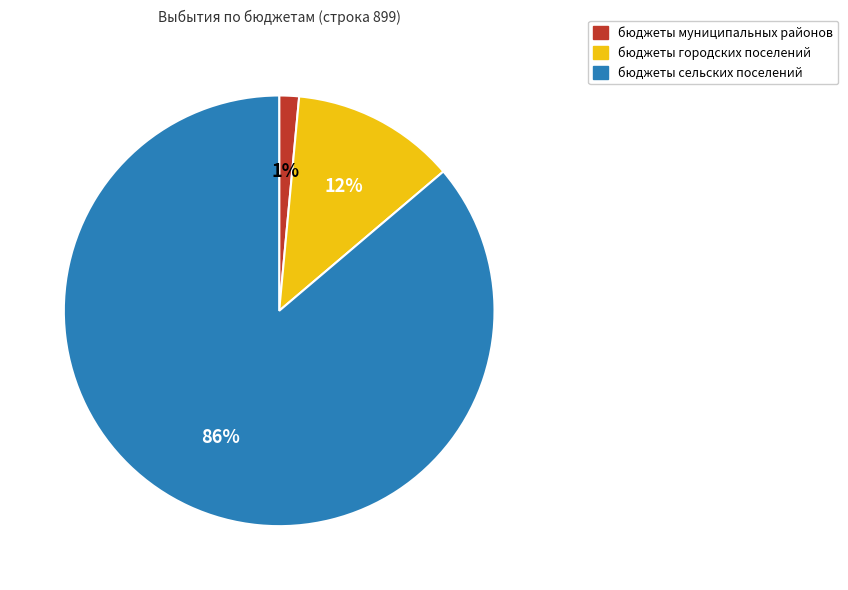

How many slices are in this pie chart?

3